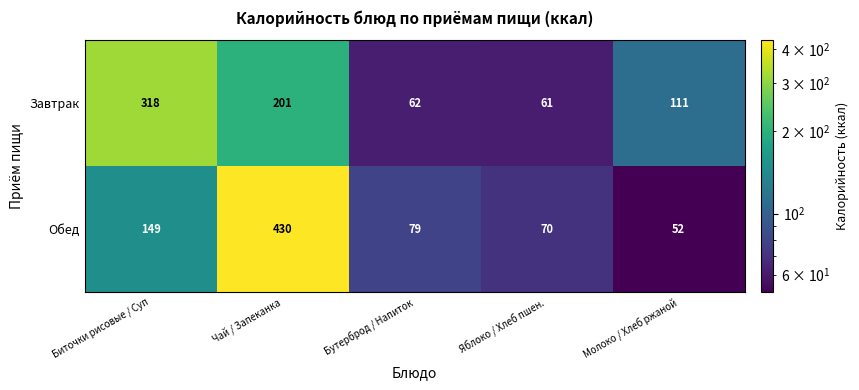

What is the difference between the maximum and minimum values in the Обед series?

378